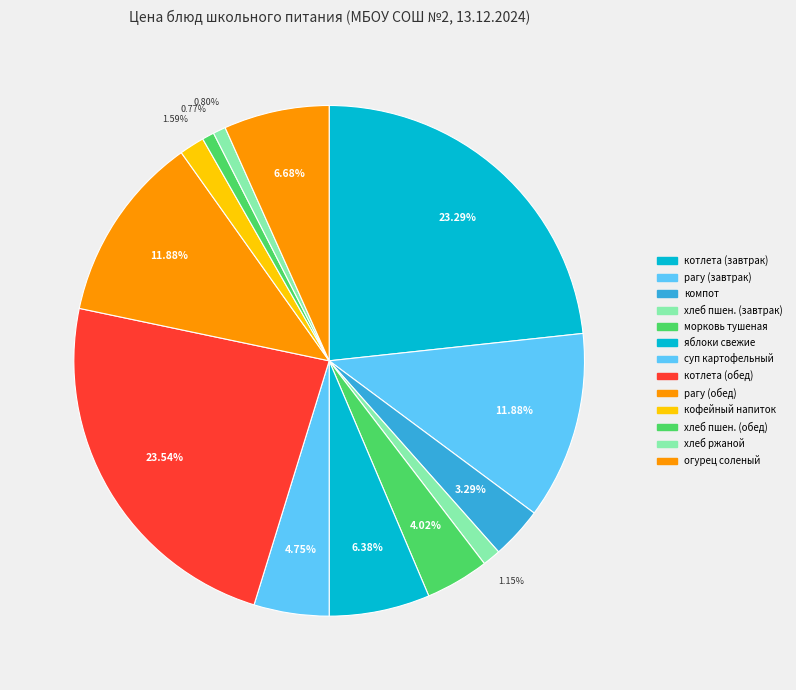

How many slices are in this pie chart?

13